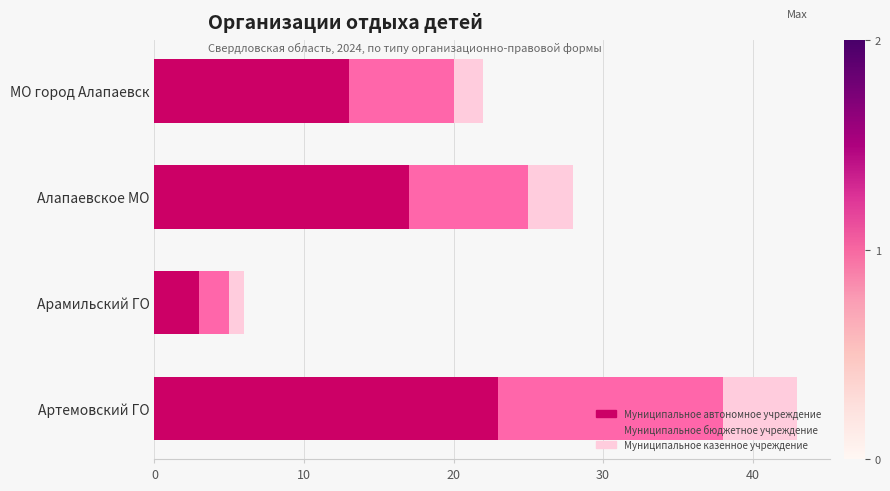

What is the total value across all series at Алапаевское МО?

28